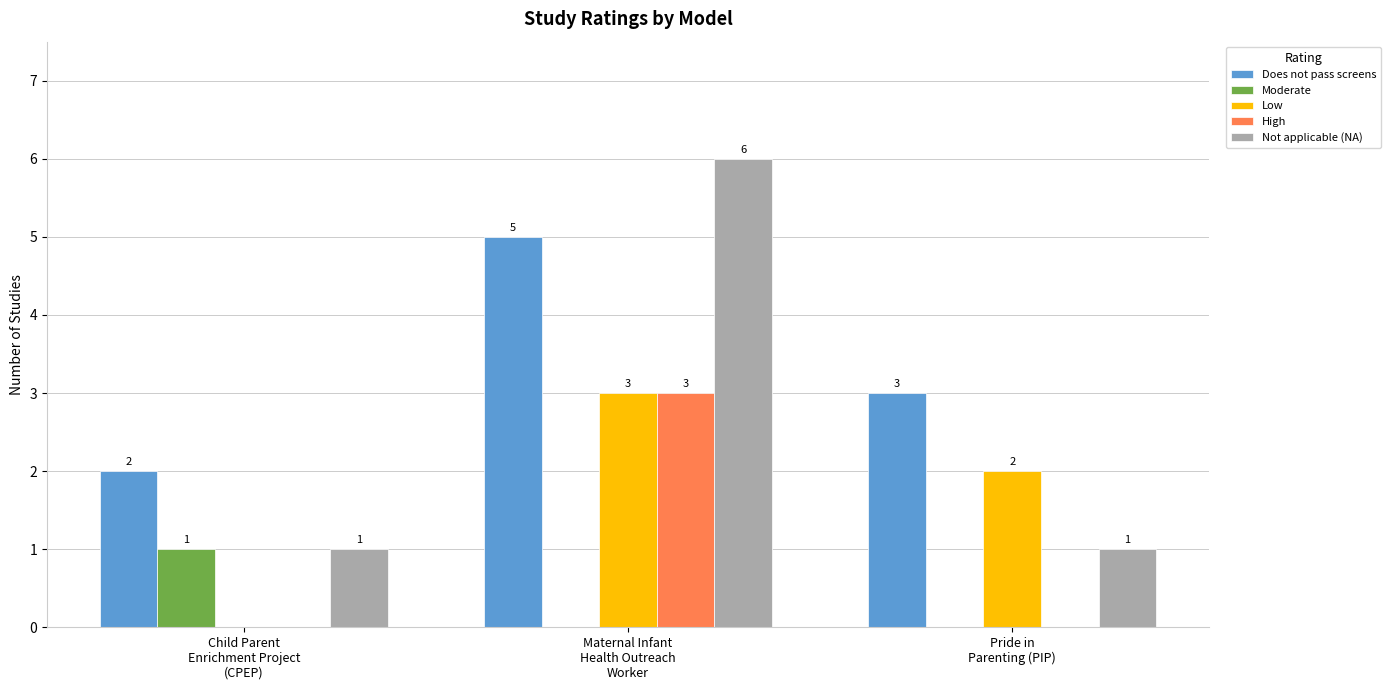

How many Not applicable (NA) values are between 1 and 6?

3